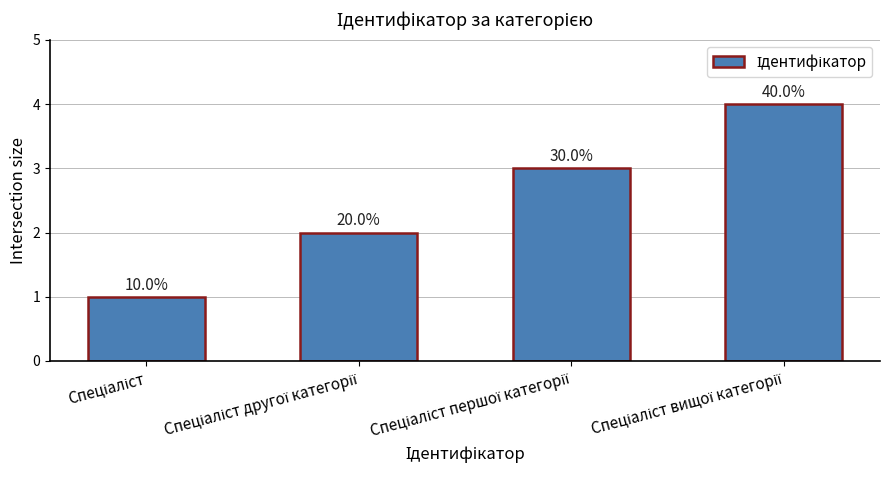

How many bars are there in total?

4